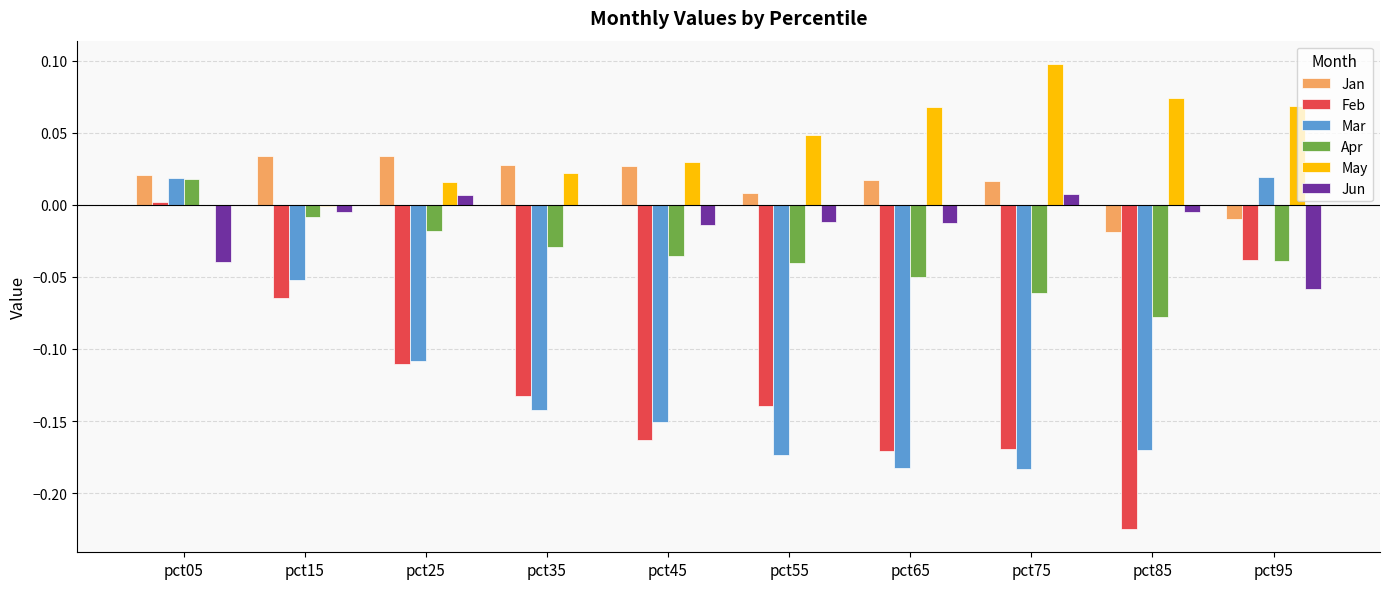

What is the sum of all Mar values?

-1.1